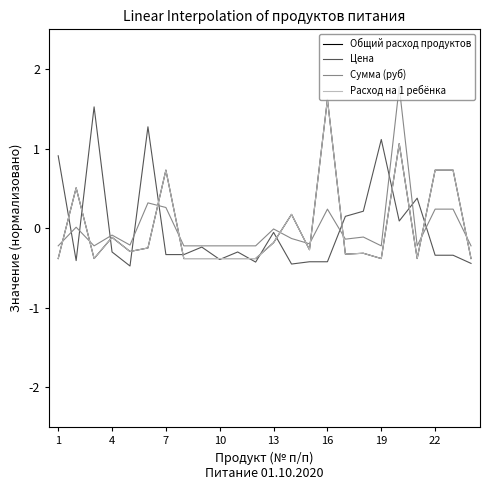

Is this an area chart (filled region under the line)?

No